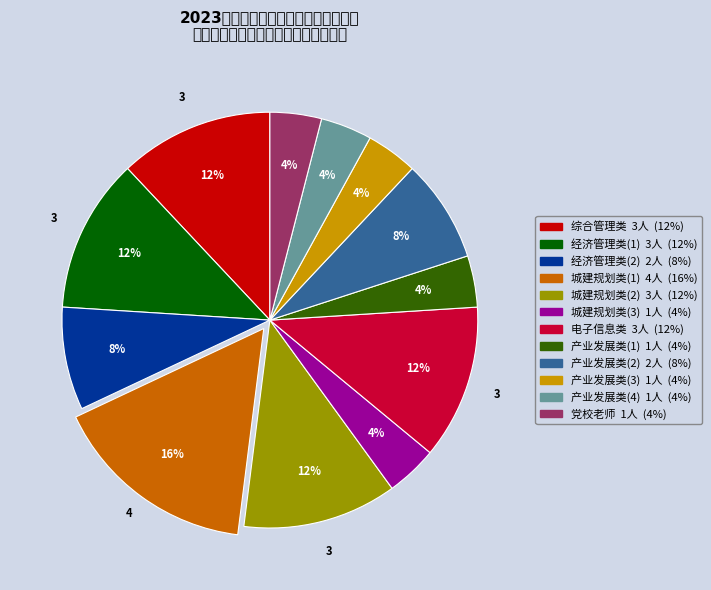

Is 产业发展类(1) the majority of the pie?

No